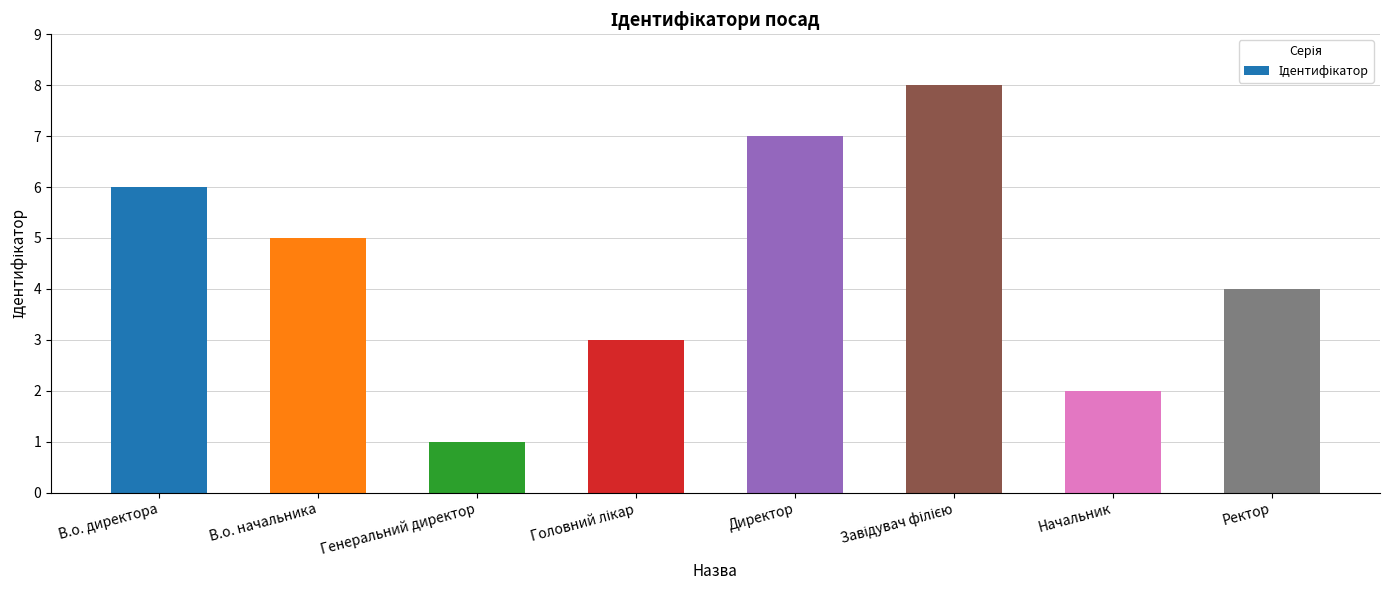

Reading left to right, what are all the values shown in this chart?

6	5	1	3	7	8	2	4